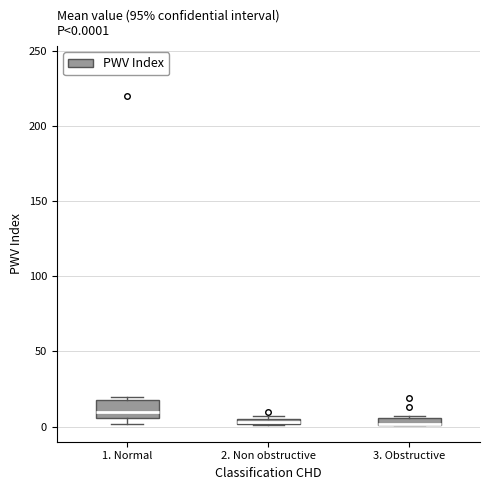

Which box is the tallest, from its lower edge to its upper edge?

1. Normal